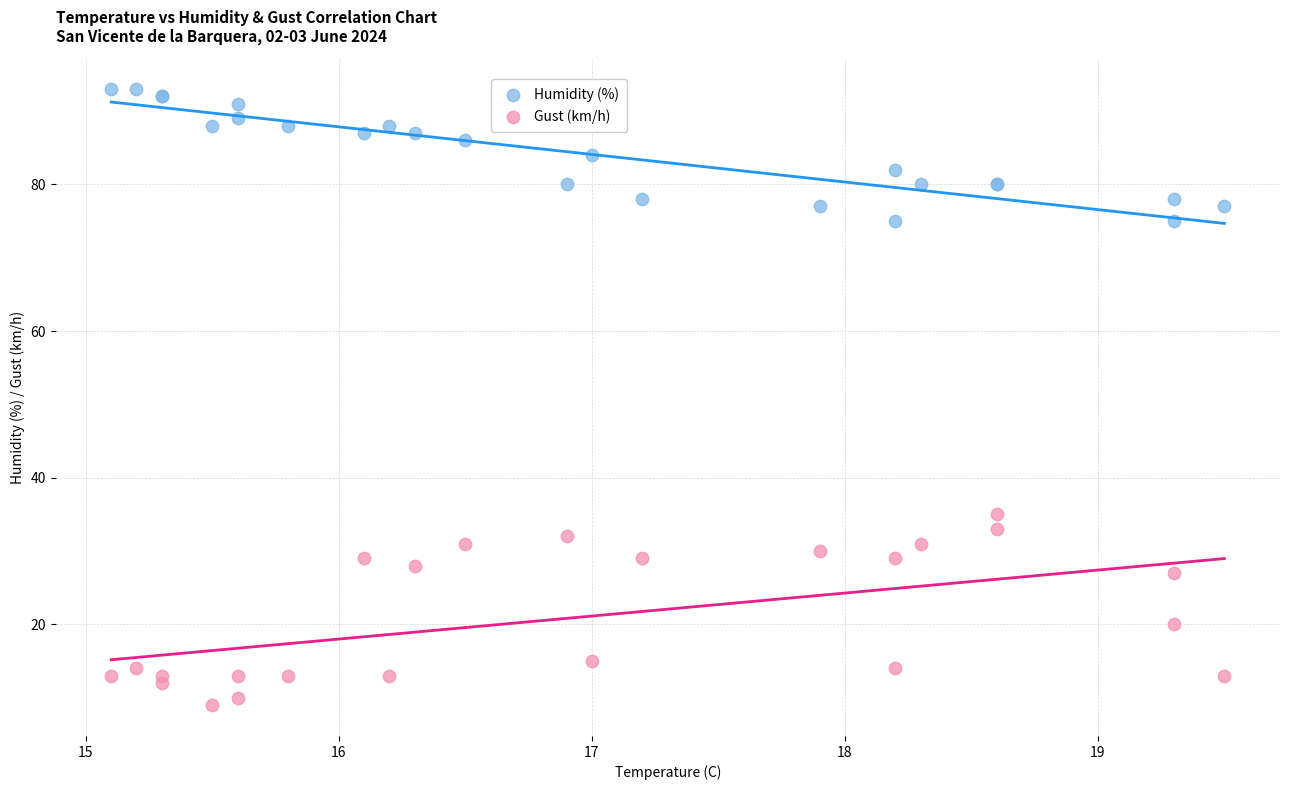

Which series reaches the minimum Y coordinate?

Gust (km/h)